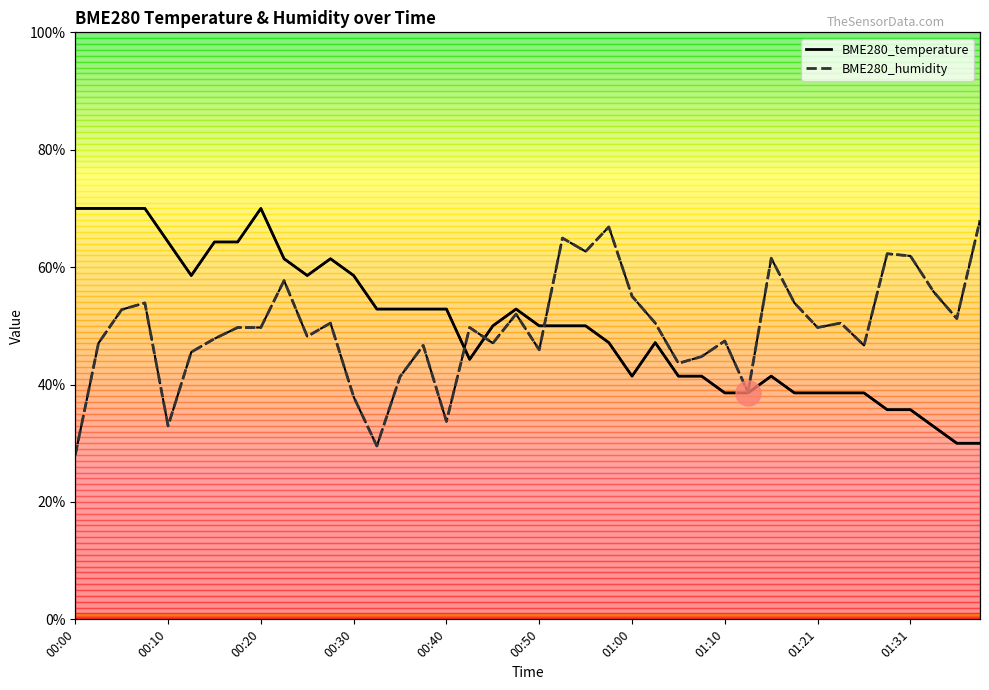

Rank the series by their maximum value, from highest to lowest.

BME280_temperature, BME280_humidity